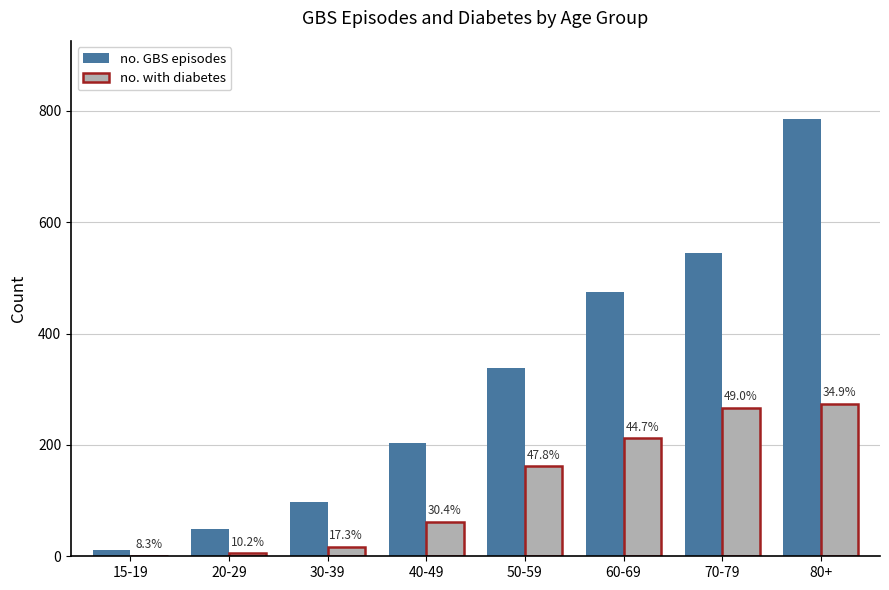

At which label is no. with diabetes closest to 137?

50-59